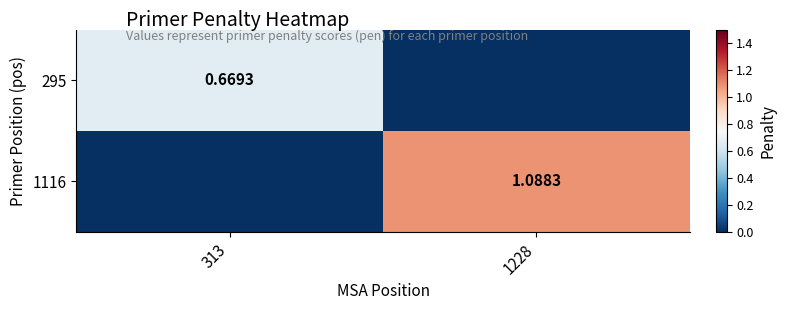

List the series in order of their overall mean, lowest first.

295, 1116